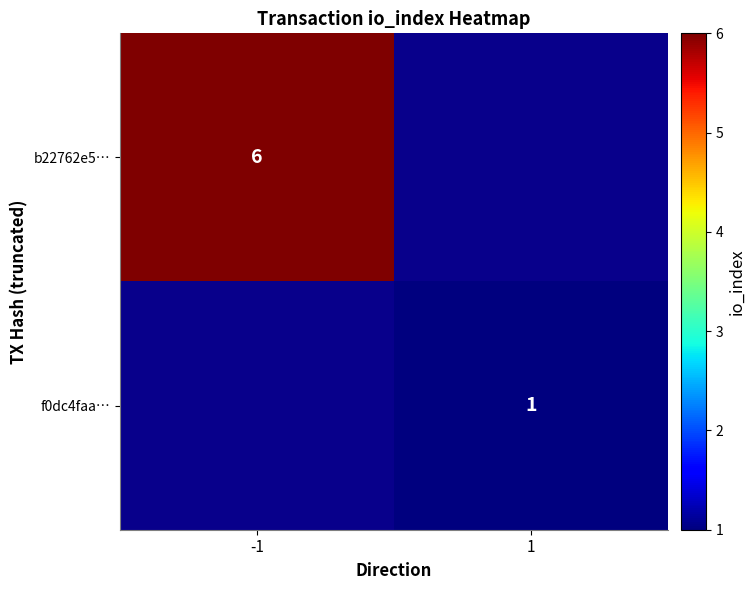

The b22762e5… series shows 6 at -1. True or false?

True